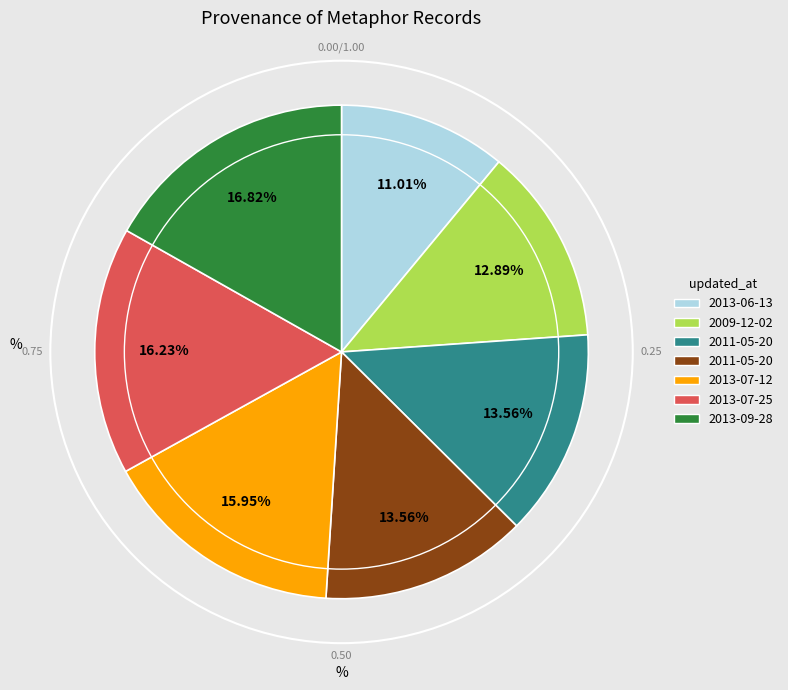

Is there any slice that represents more than half of the pie?

No